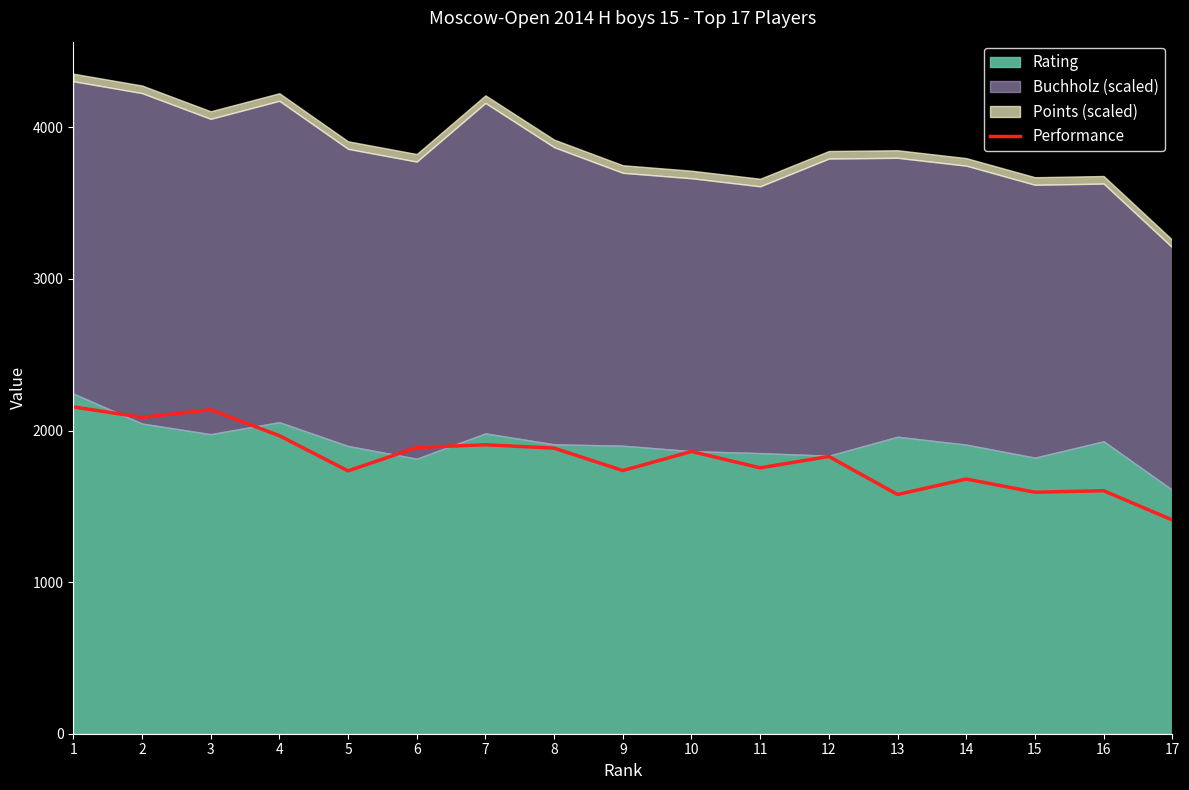

Where does the data first go above 1829?

1